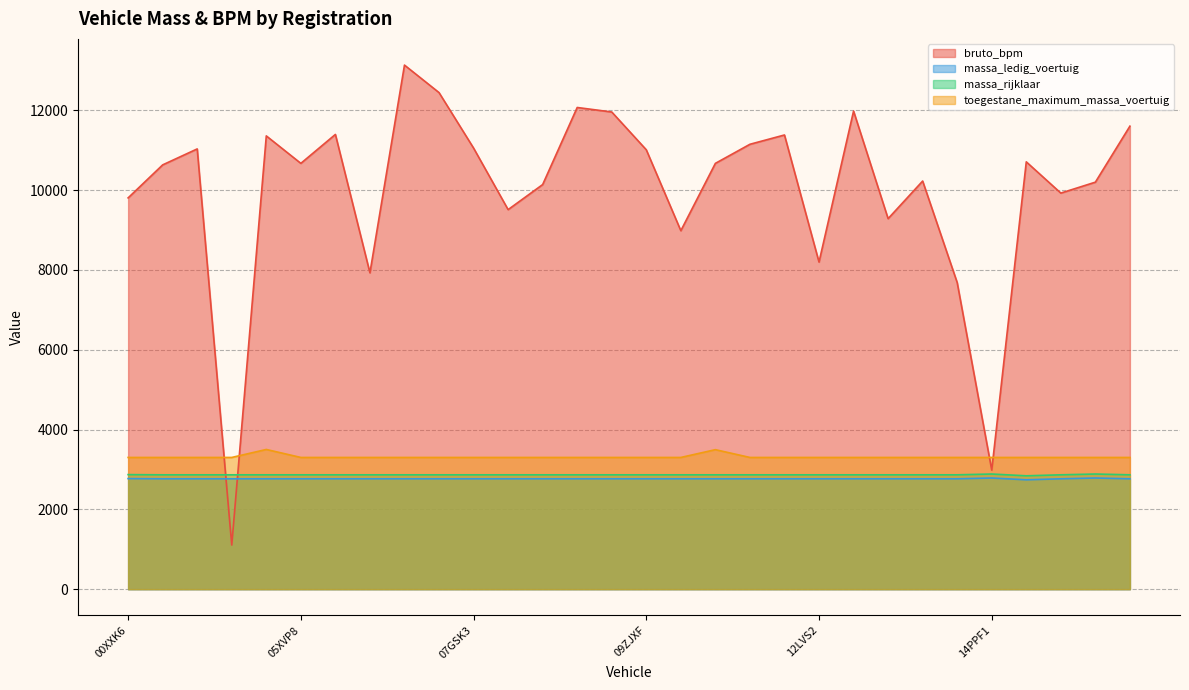

What is the value of the massa_rijklaar point at the 14th from the left?

2865